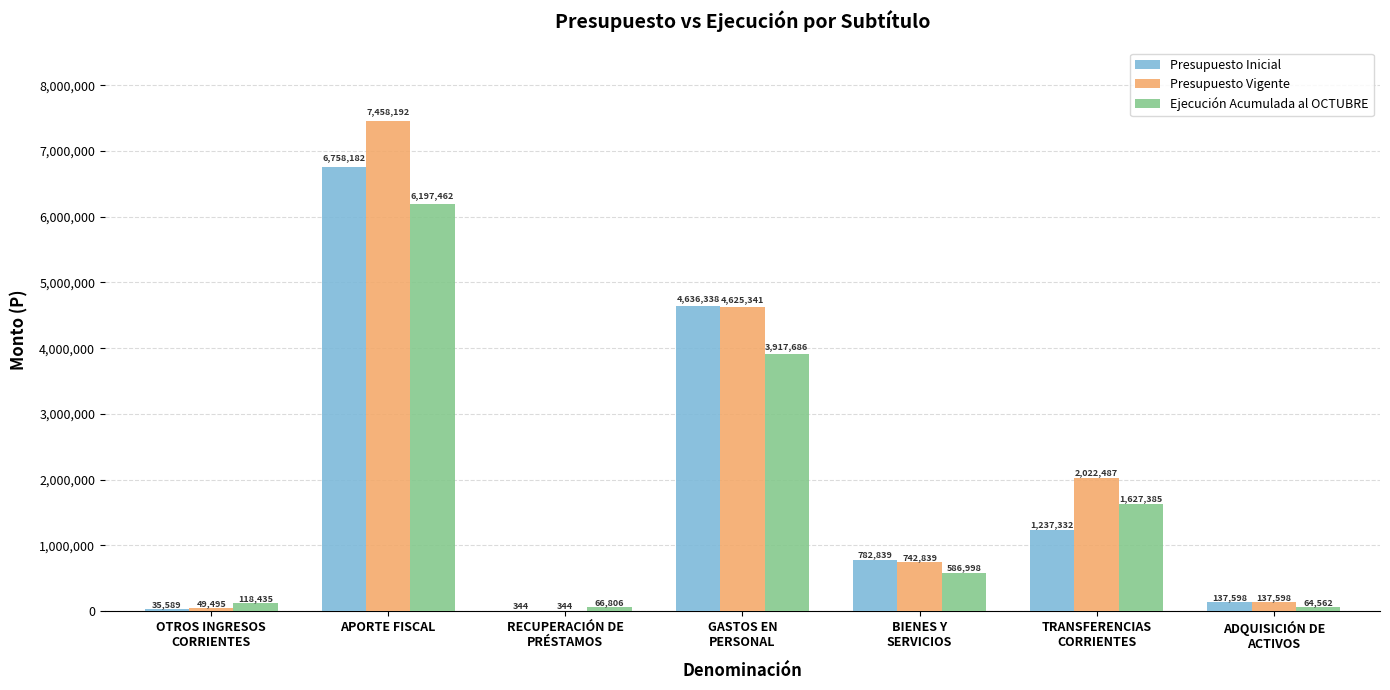

Reading right to left, transcribe all the data shown in this chart.

Presupuesto Inicial: ADQUISICIÓN DE
ACTIVOS=137598	TRANSFERENCIAS
CORRIENTES=1237332	BIENES Y
SERVICIOS=782839	GASTOS EN
PERSONAL=4636338	RECUPERACIÓN DE
PRÉSTAMOS=344	APORTE FISCAL=6758182	OTROS INGRESOS
CORRIENTES=35589
Presupuesto Vigente: ADQUISICIÓN DE
ACTIVOS=137598	TRANSFERENCIAS
CORRIENTES=2022487	BIENES Y
SERVICIOS=742839	GASTOS EN
PERSONAL=4625341	RECUPERACIÓN DE
PRÉSTAMOS=344	APORTE FISCAL=7458192	OTROS INGRESOS
CORRIENTES=49495
Ejecución Acumulada al OCTUBRE: ADQUISICIÓN DE
ACTIVOS=64562	TRANSFERENCIAS
CORRIENTES=1627385	BIENES Y
SERVICIOS=586998	GASTOS EN
PERSONAL=3917686	RECUPERACIÓN DE
PRÉSTAMOS=66806	APORTE FISCAL=6197462	OTROS INGRESOS
CORRIENTES=118435